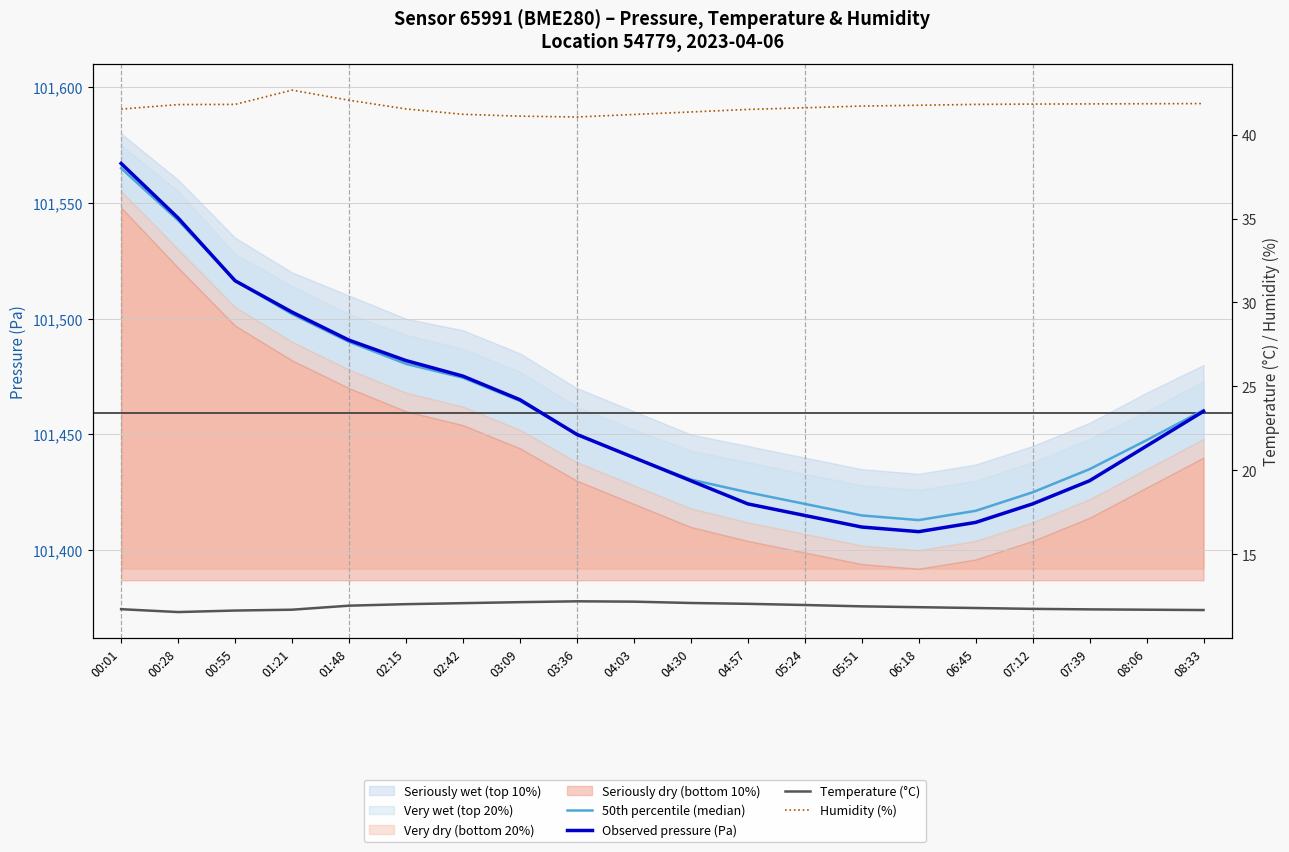

Count the number of categories in the chart.

20